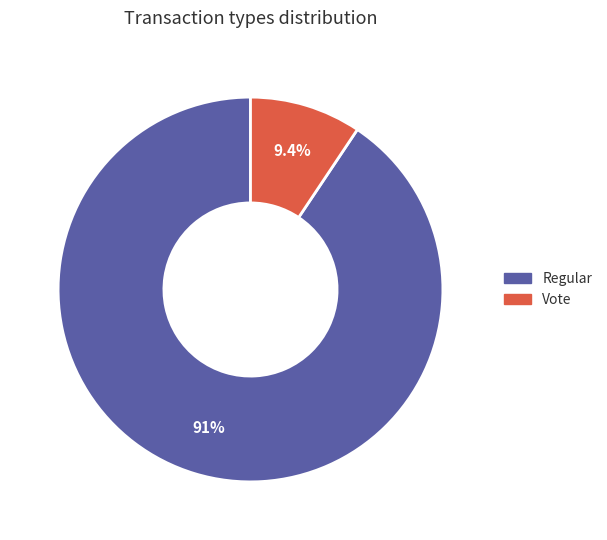

Count the number of slices in the pie.

2